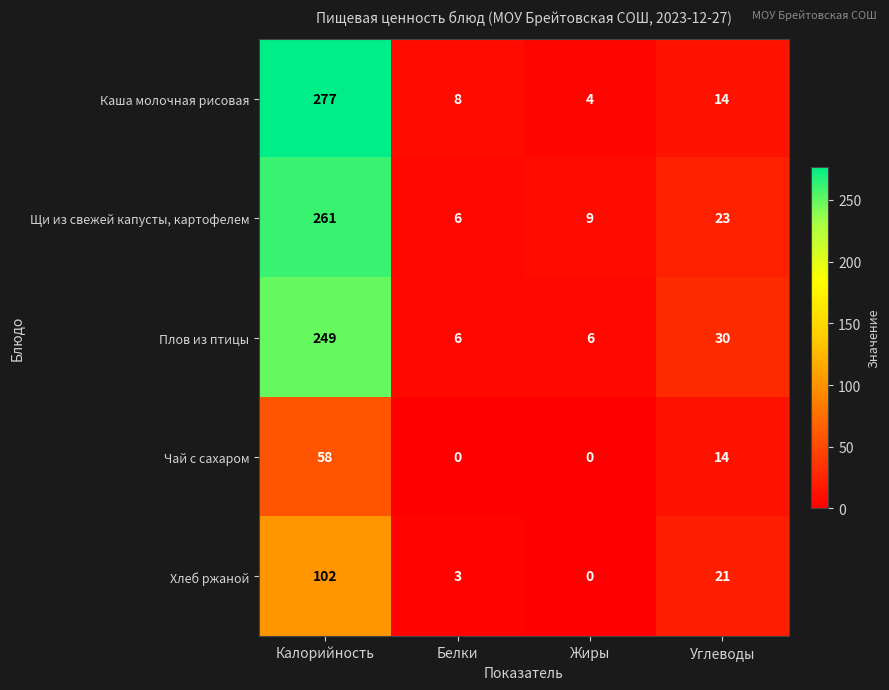

What is the difference between the maximum and minimum values in the Щи из свежей капусты, картофелем series?

255